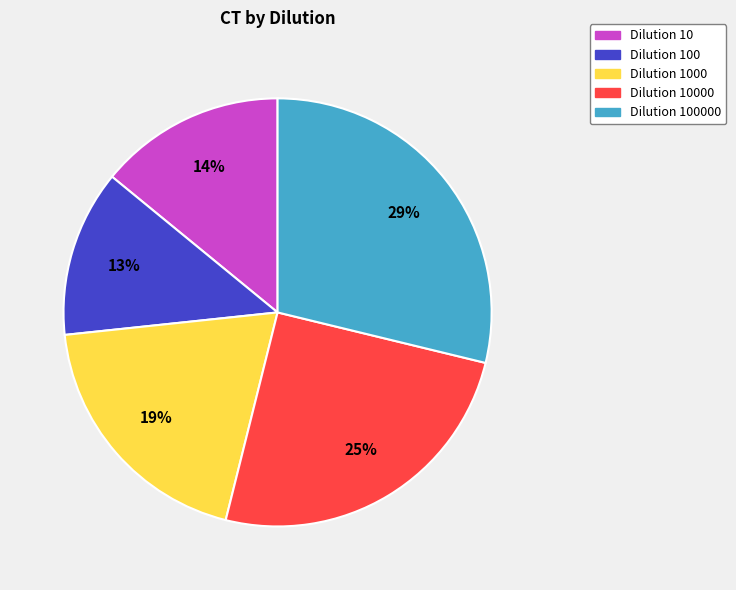

Approximately how many times larger is the value at Dilution 100000 compared to Dilution 1000?

1.5